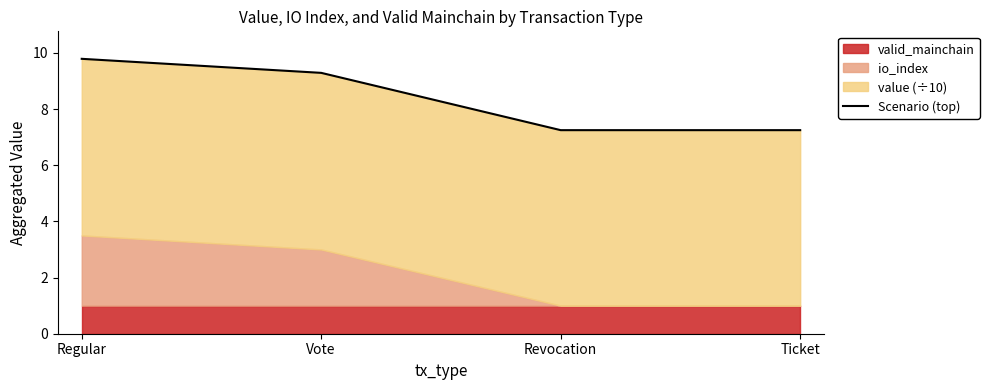

List the labels in order of value, largest first.

Regular, Vote, Revocation, Ticket